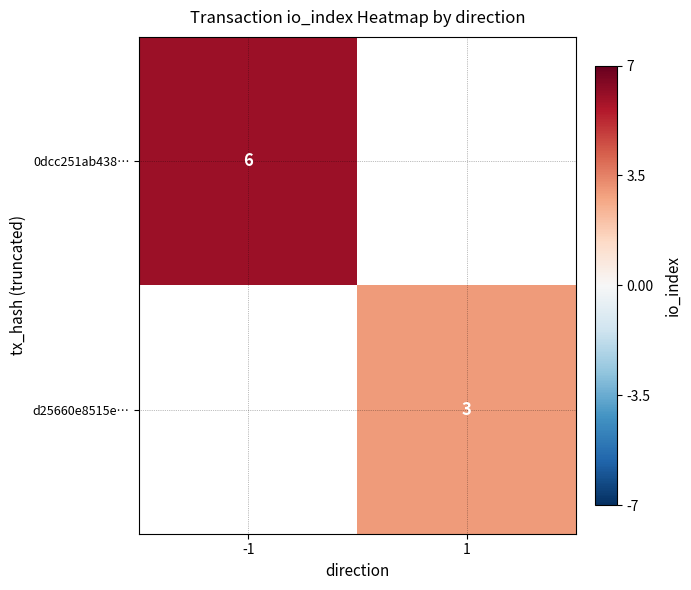

The value of d25660e8515e… at 1 is 5. True or false?

False